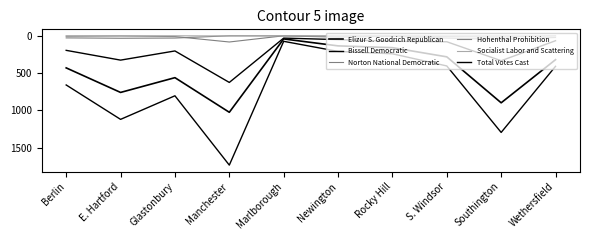

Reading right to left, transcribe all the data shown in this chart.

Elizur S. Goodrich Republican: 320	898	282	159	135	42	1025	561	759	430
Bissell Democratic: 66	334	80	73	51	31	625	203	326	195
Norton National Democratic: 23	47	31	7	18	1	0	30	33	28
Hohenthal Prohibition: 0	16	11	2	5	0	83	10	2	6
Socialist Labor and Scattering: 1	0	0	0	2	0	2	0	1	0
Total Votes Cast: 409	1295	404	241	209	74	1733	804	1120	659